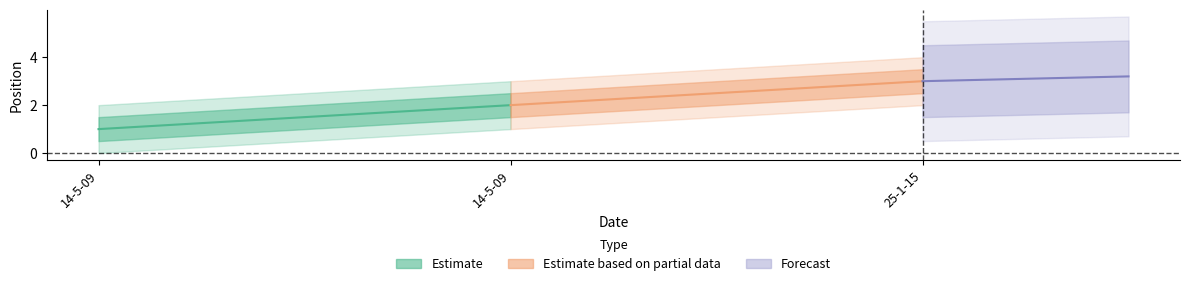

Does the chart display data point markers on the line(s)?

No